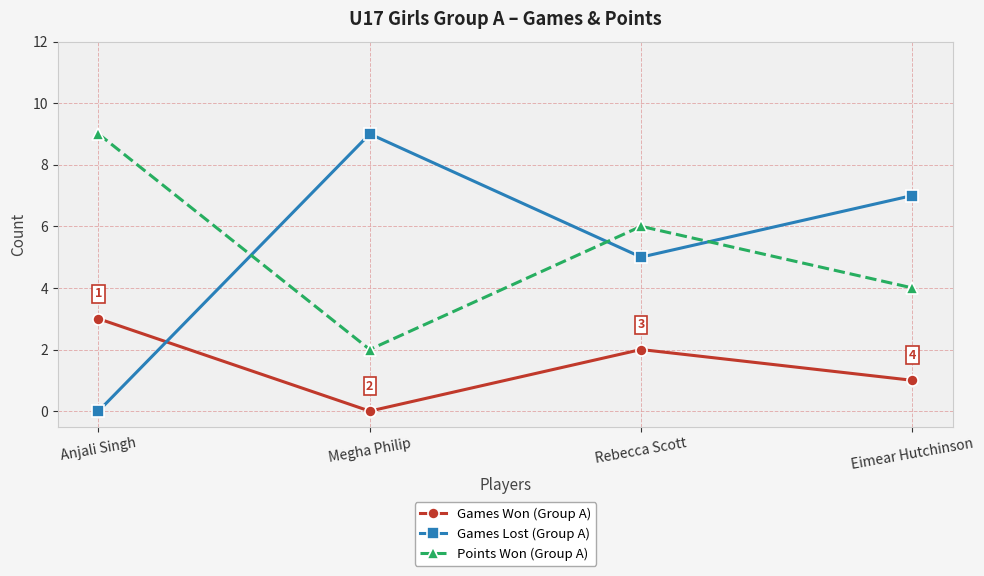

At which label does Points Won (Group A) reach its peak?

Anjali Singh